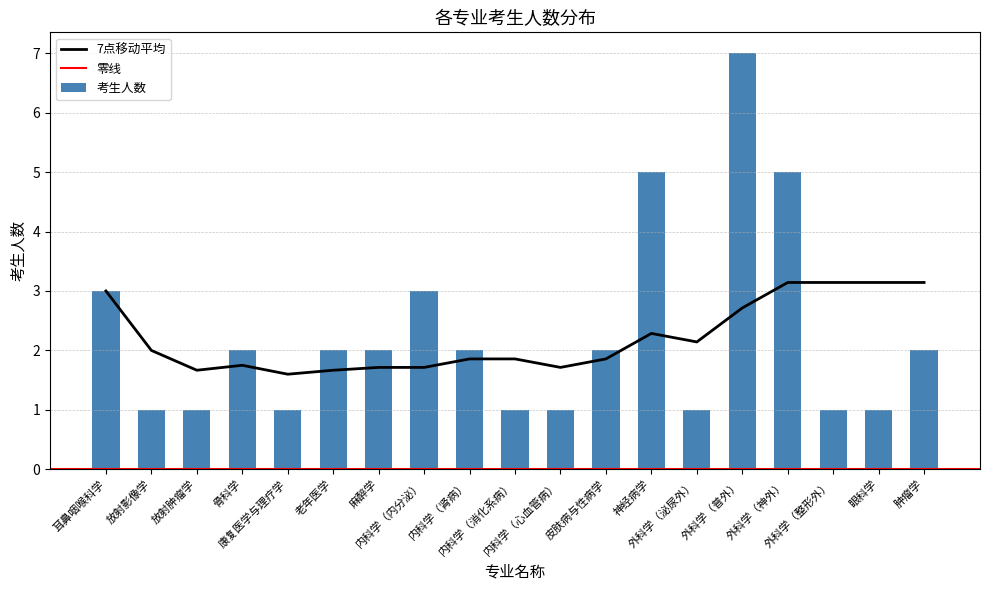

At which label does the data first exceed 2?

耳鼻咽喉科学